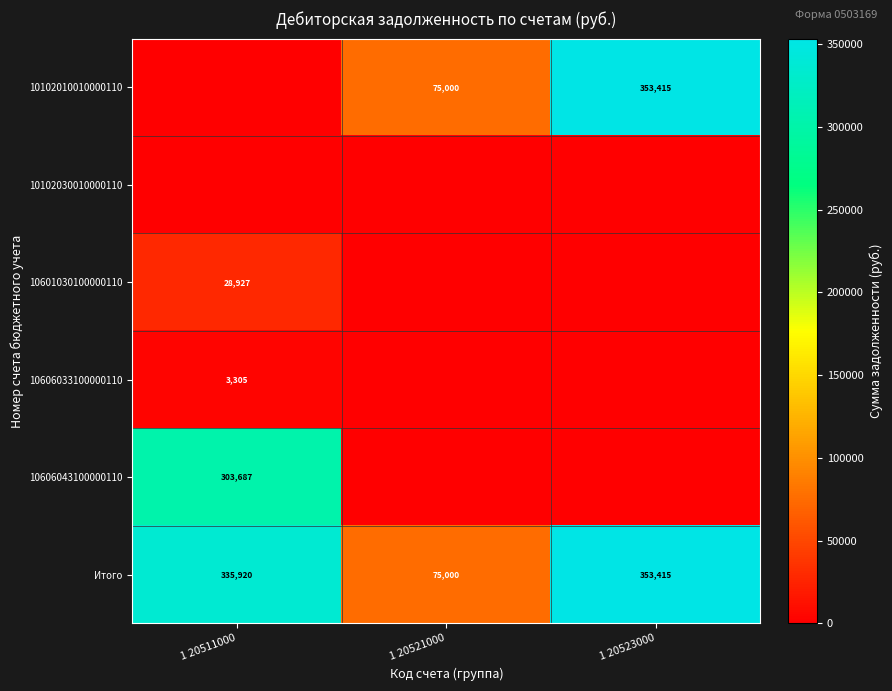

The value of Итого at 1 20521000 is 50875. True or false?

False